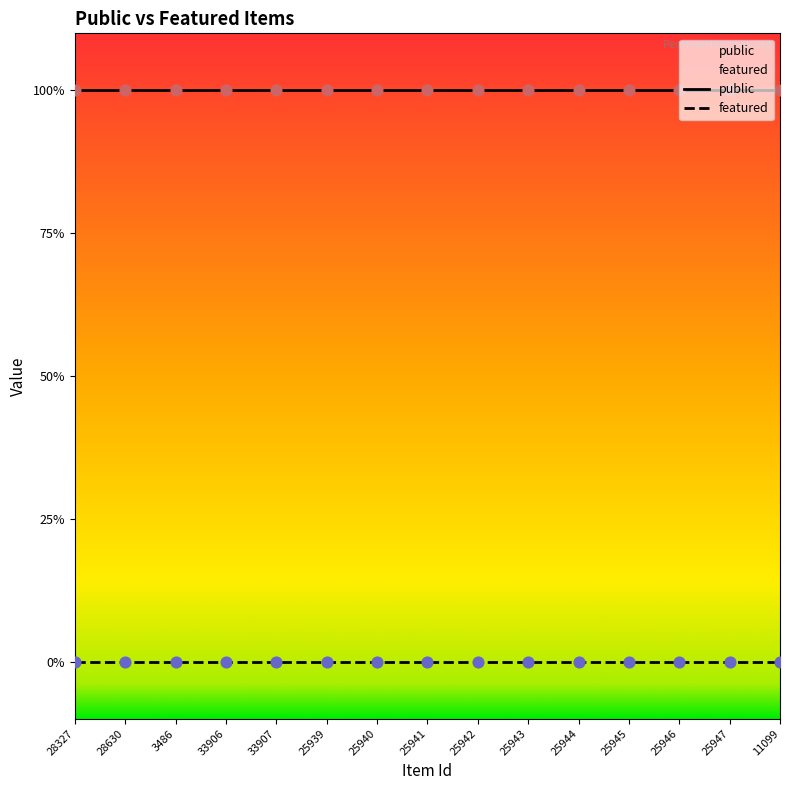

What is the total value across all series at 33906?

1